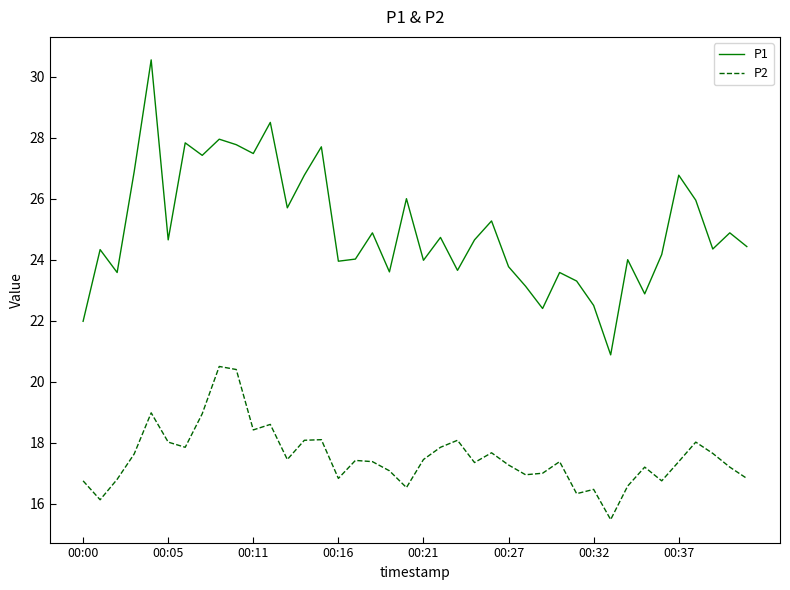

How many lines are shown in the chart?

2